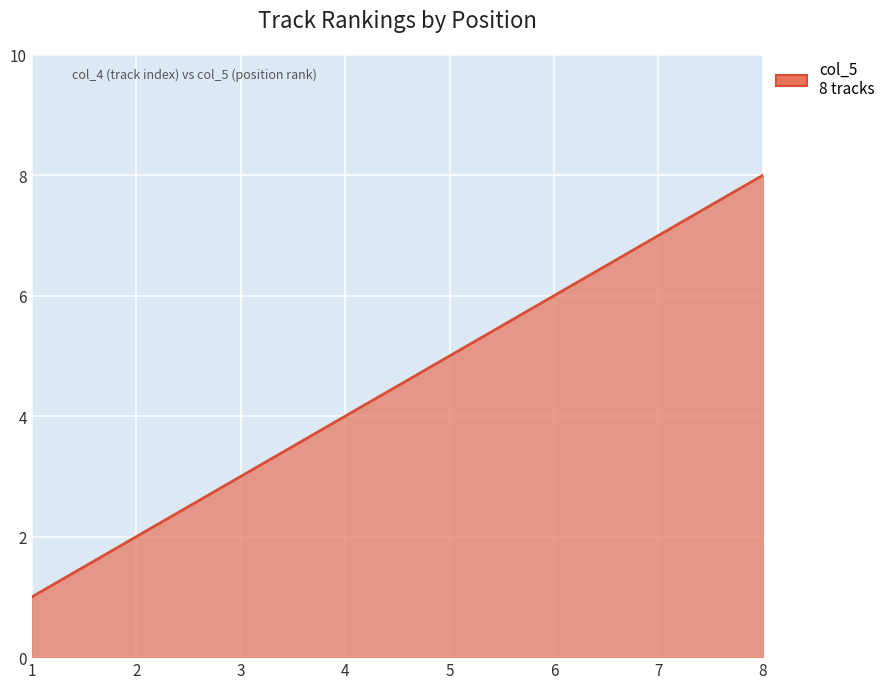

The value at 1 is 1. True or false?

True